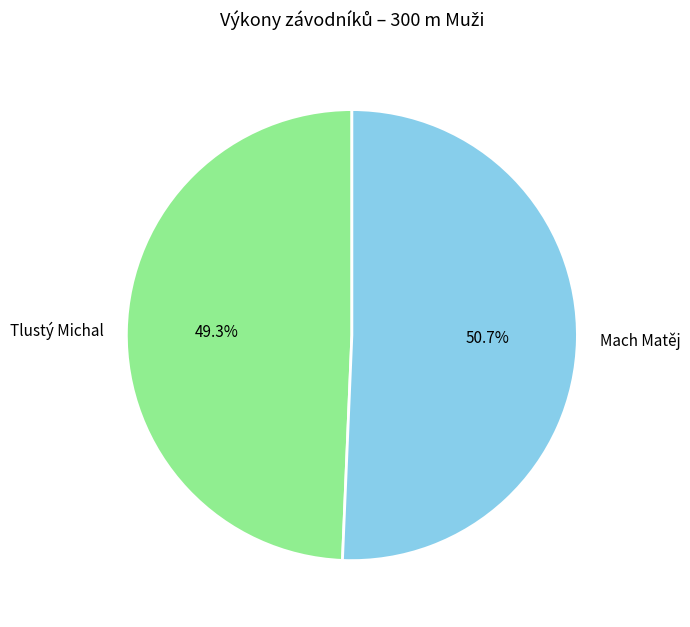

Which category has the biggest portion of the pie?

Mach Matěj